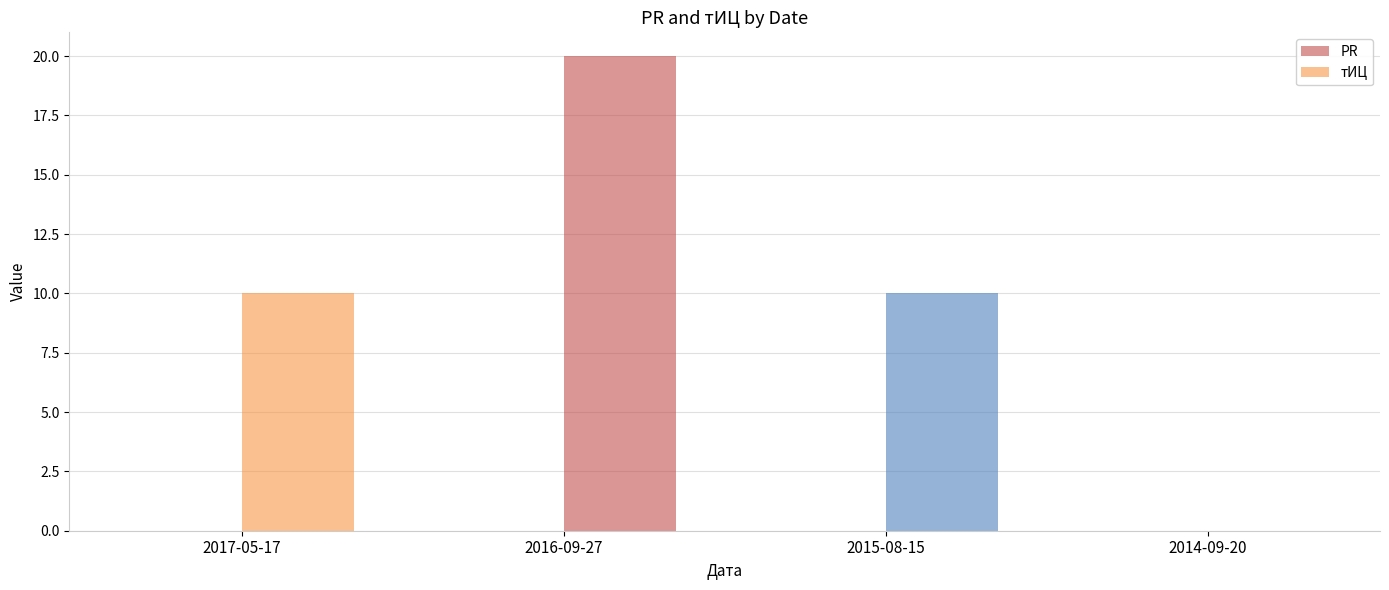

The chart shows a value of 6 at 2017-05-17. True or false?

False